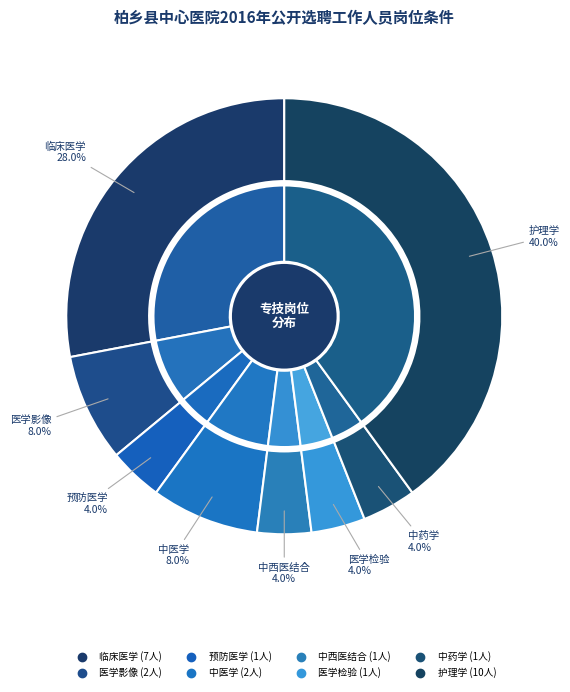

To the nearest percent, what is the difference between the 中医学 and 中西医结合 slice percentages?

4%